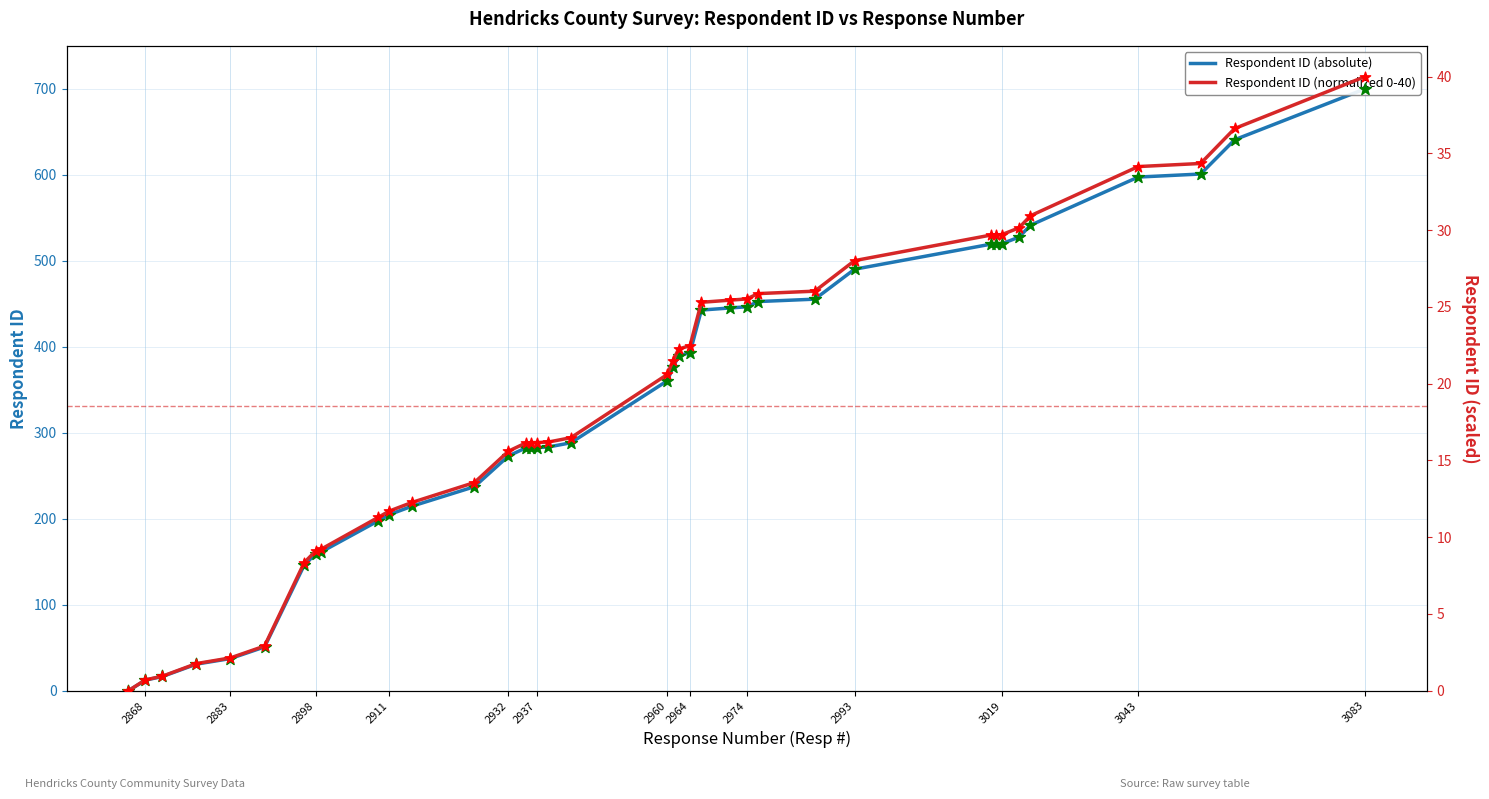

At how many categories does at least one series exceed 364?

18